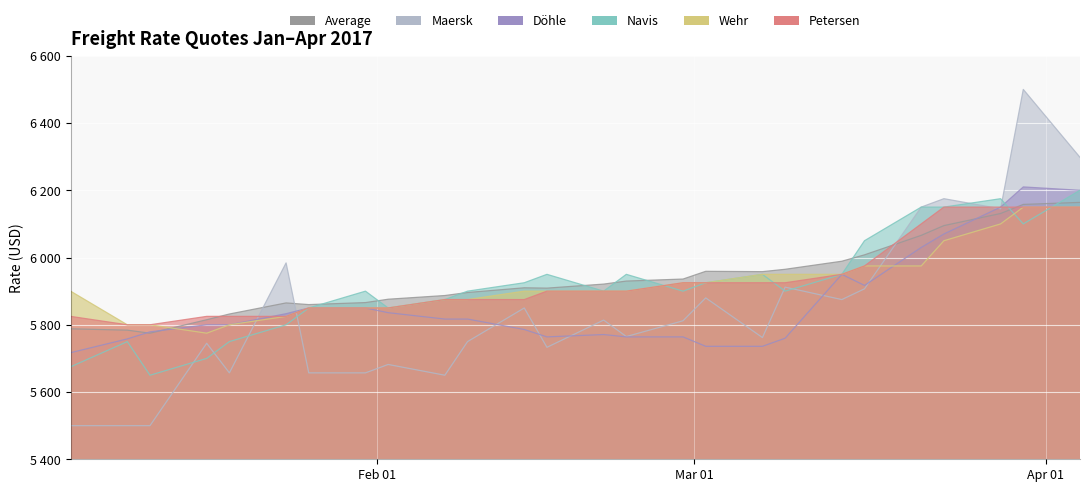

Which has a higher value, 21.02.2017 or 09.03.2017?

09.03.2017